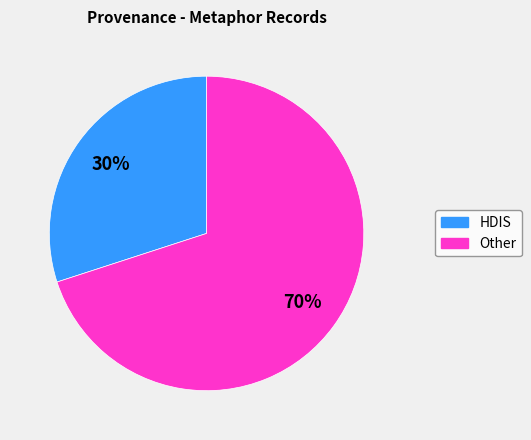

To the nearest percent, what is the average slice percentage?

50%